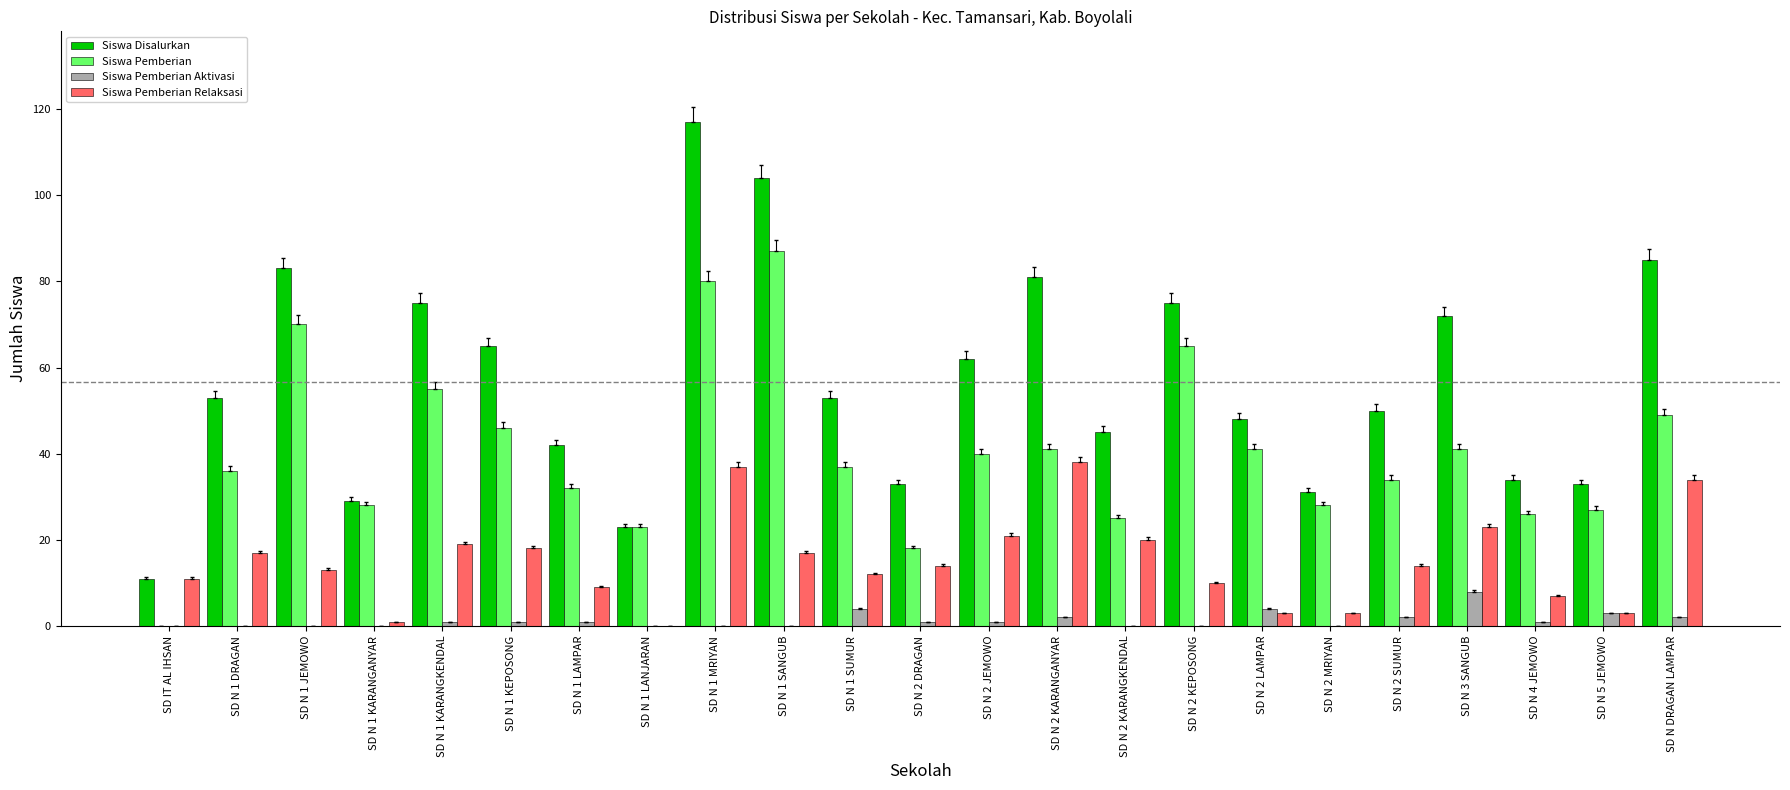

Count the Siswa Pemberian Aktivasi values in the range 0 to 2.

19